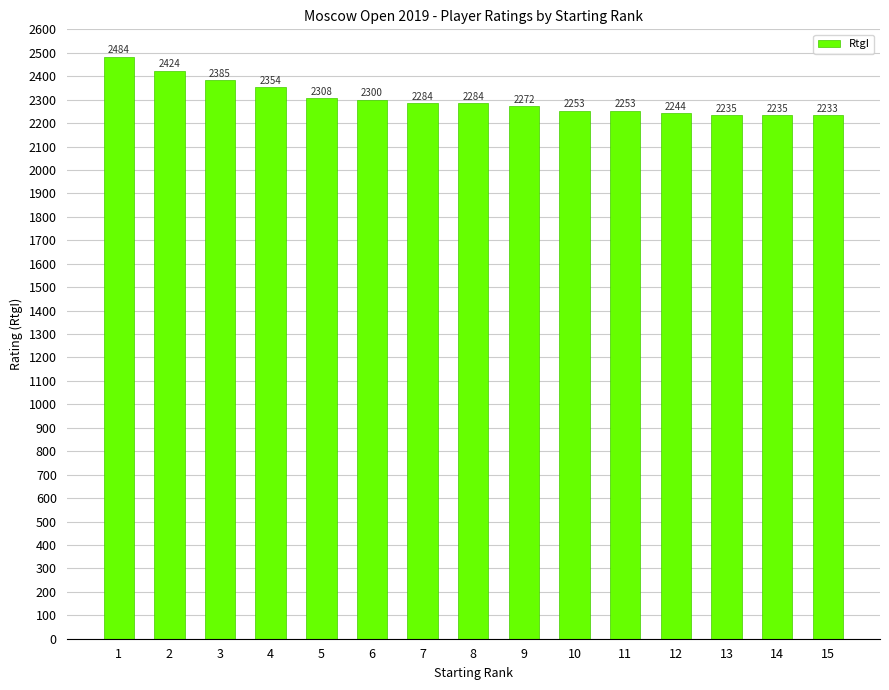

What is the value of the 15th bar from the left?

2233